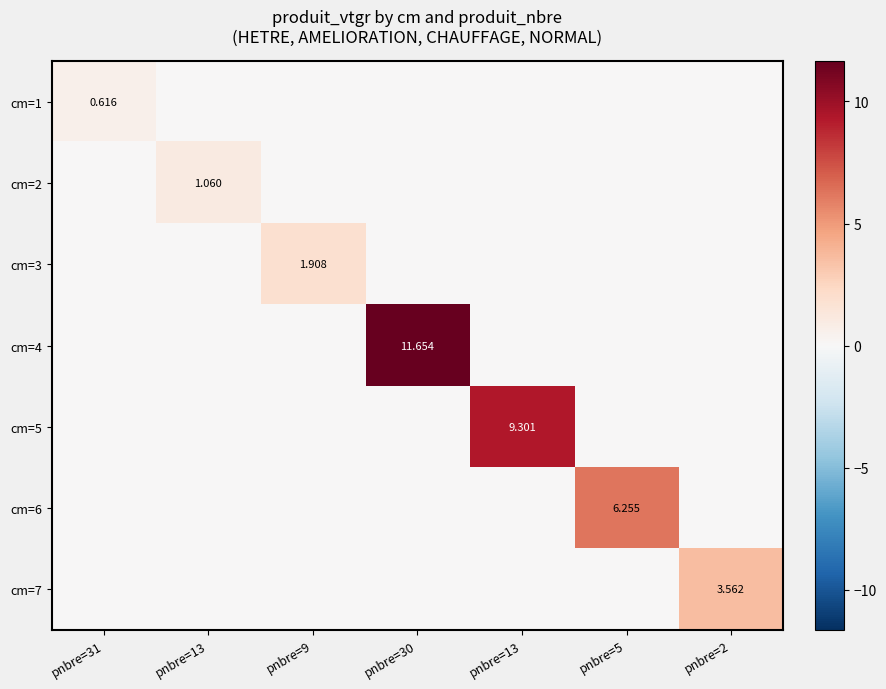

How many distinct data groups are displayed?

7